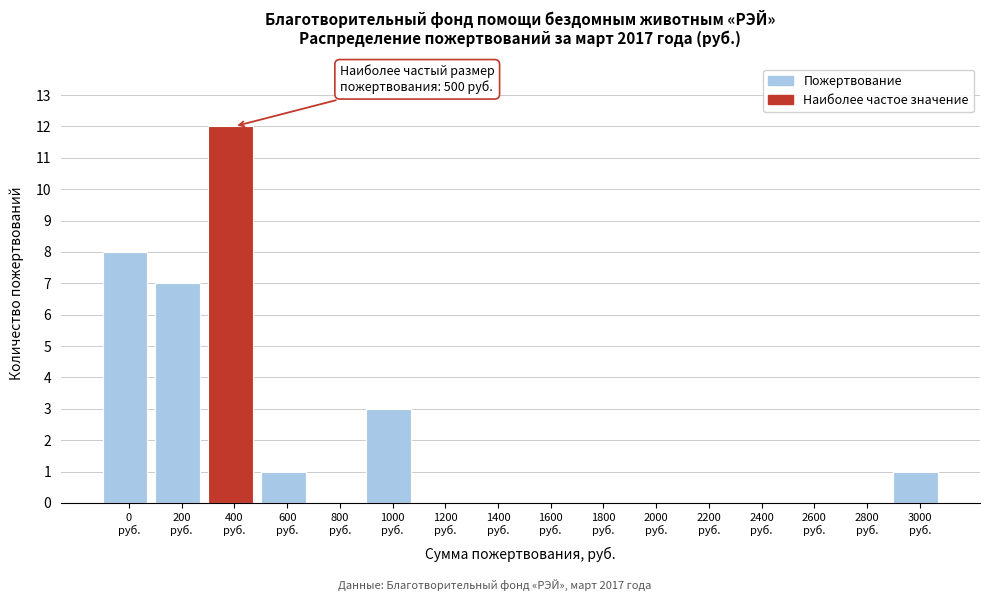

What is the sum of all values?

32